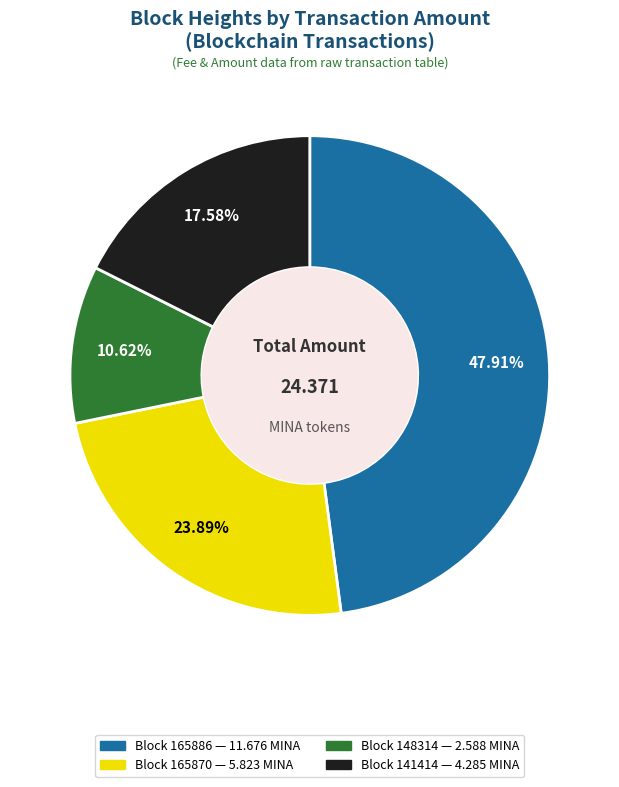

How many segments does this pie chart have?

4